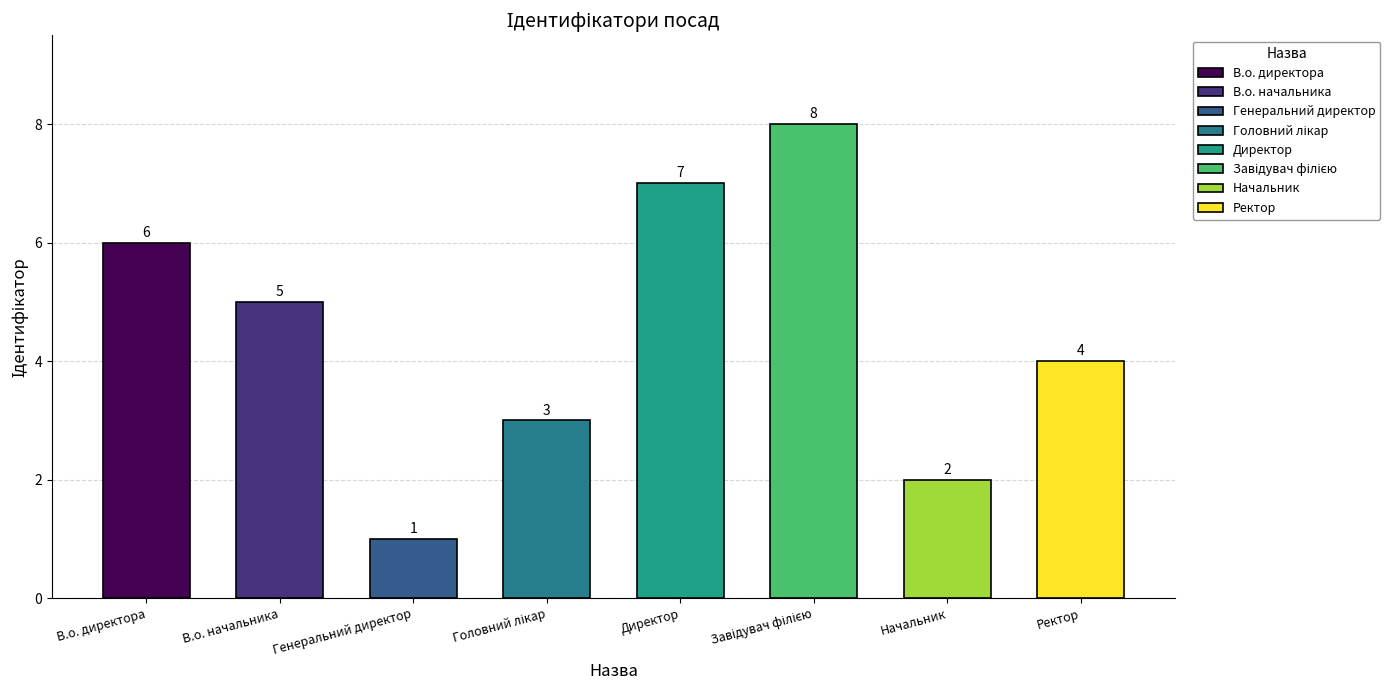

What is the maximum value shown in the chart?

8